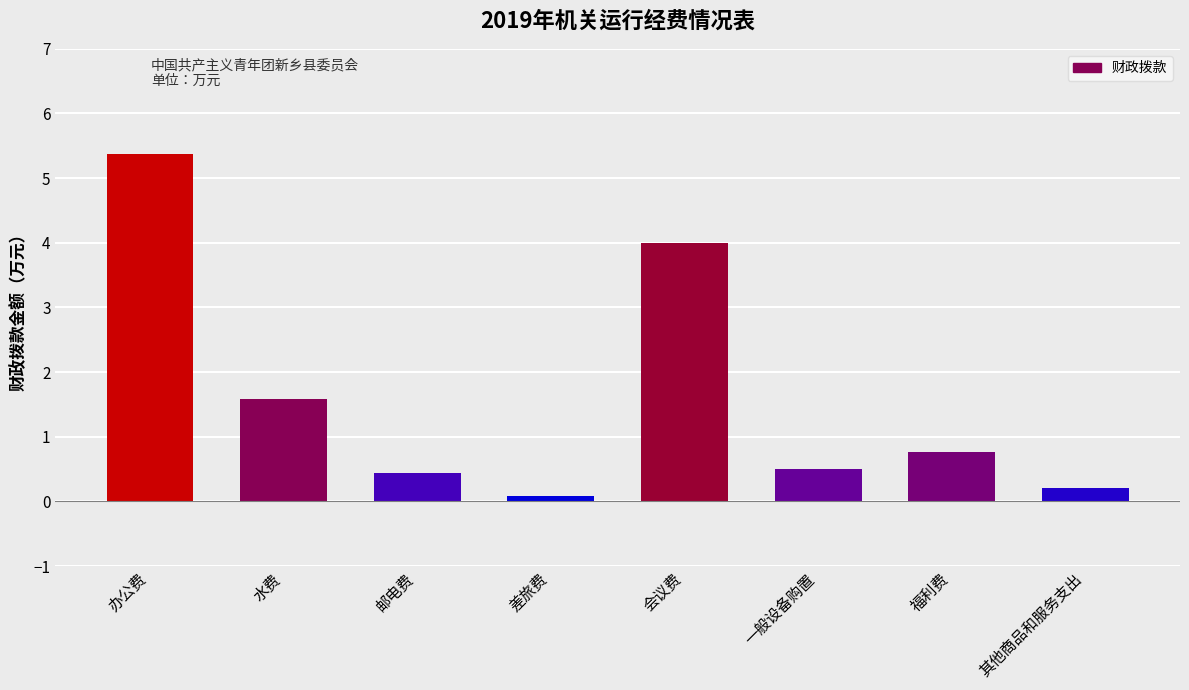

What is the difference between the second highest and second lowest values?

3.8